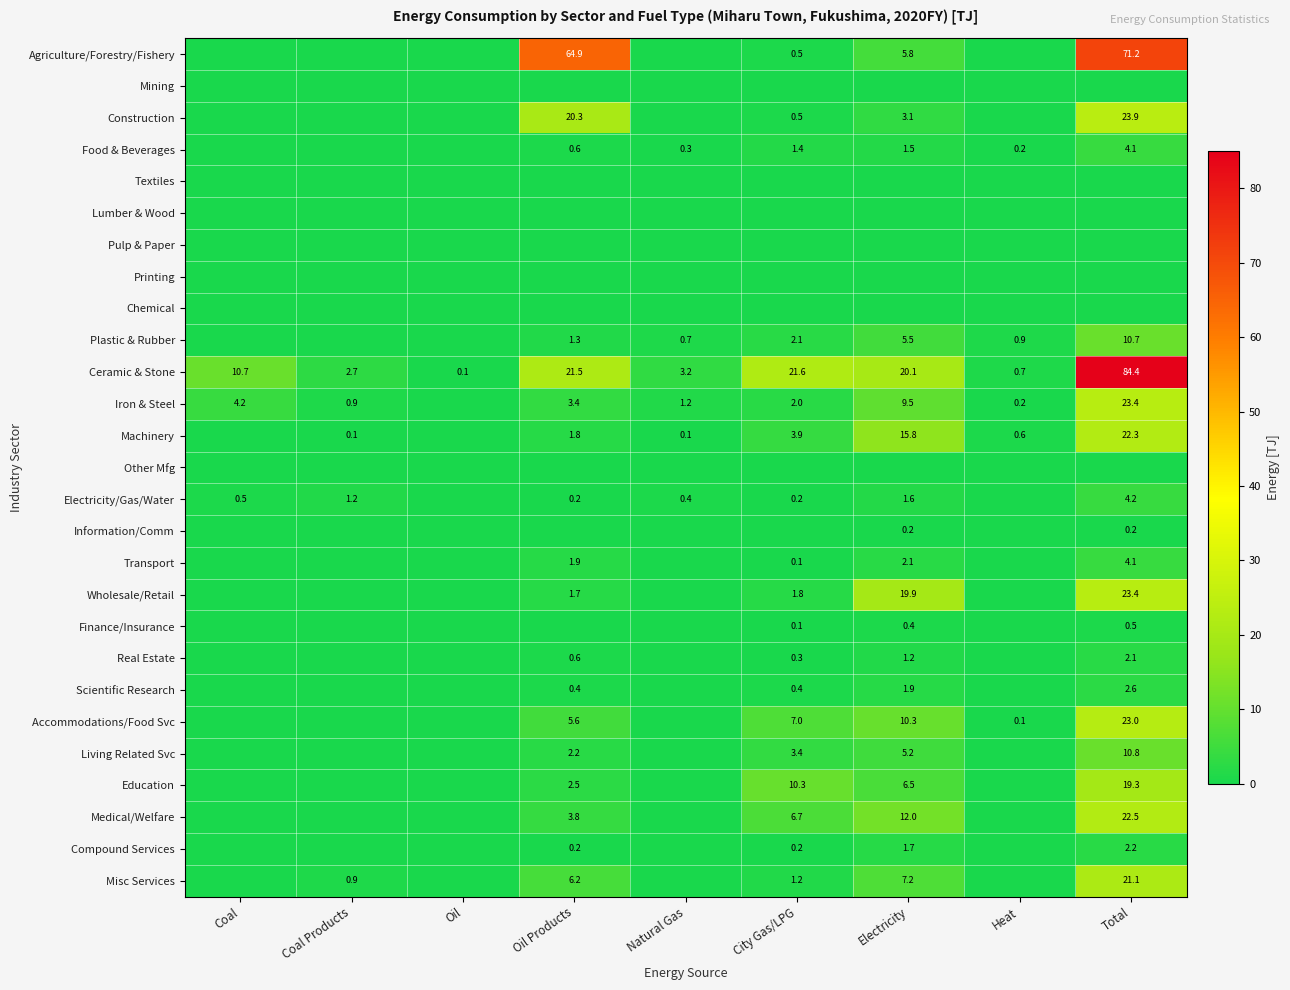

The Living Related Svc series shows 2.2 at Oil Products. True or false?

True